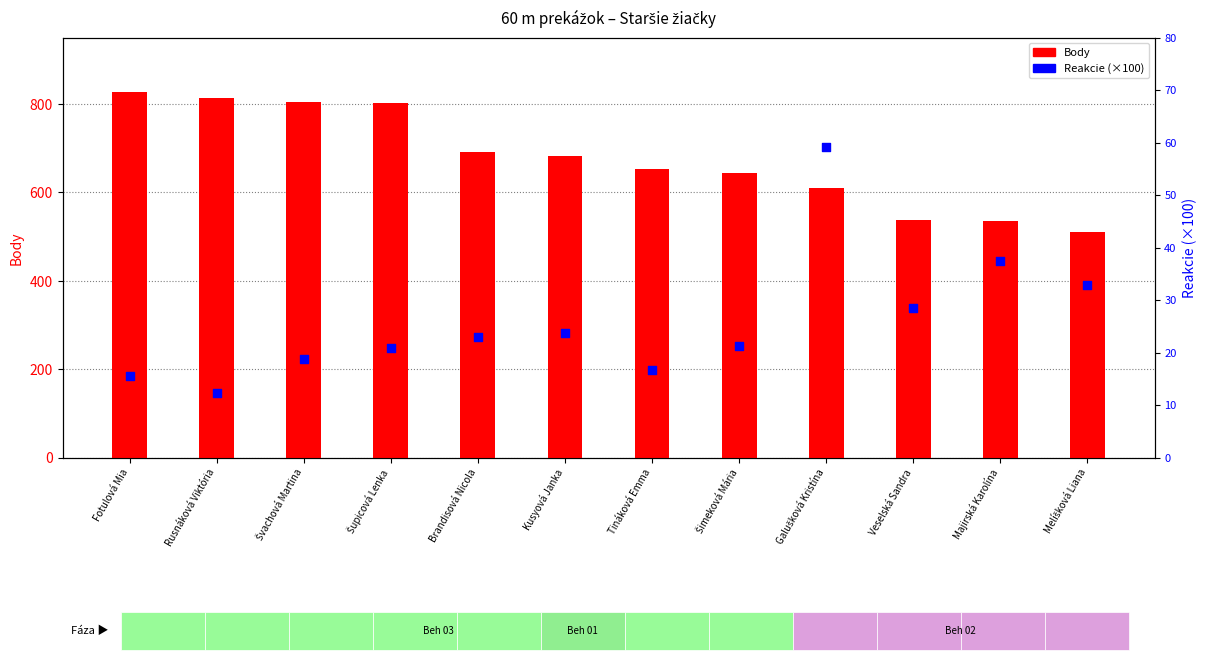

What are all the series names shown in the legend?

Body, Reakcie (×100)